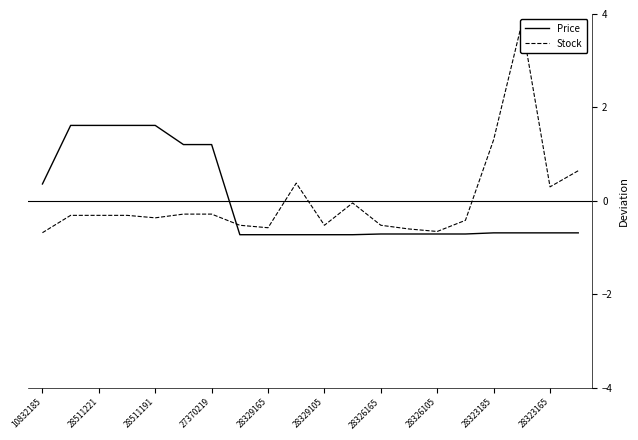

What is the greatest value displayed?

3.8